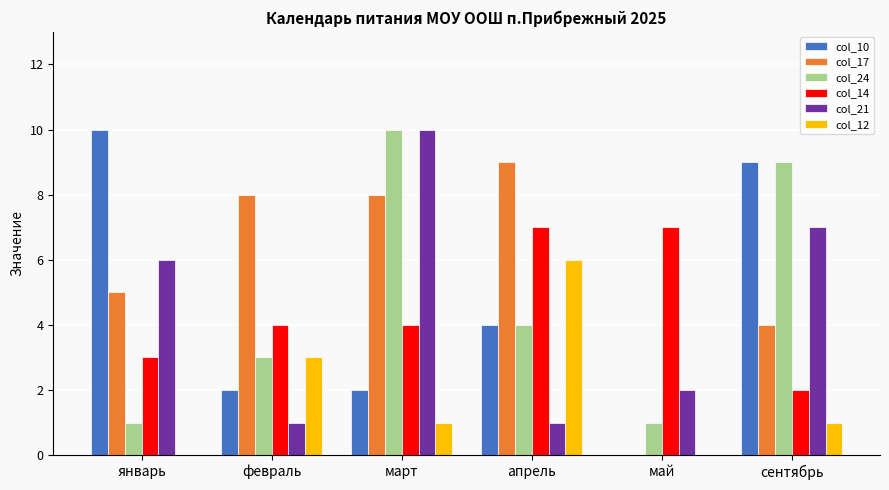

What is the greatest value displayed?

10